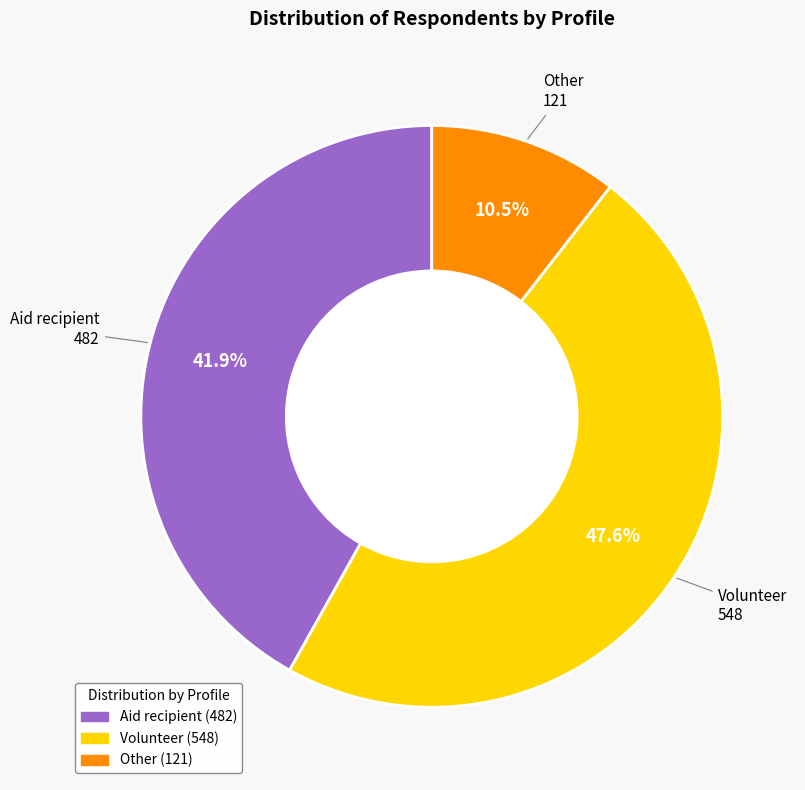

Approximately how many times larger is the value at Volunteer compared to Other?

4.5